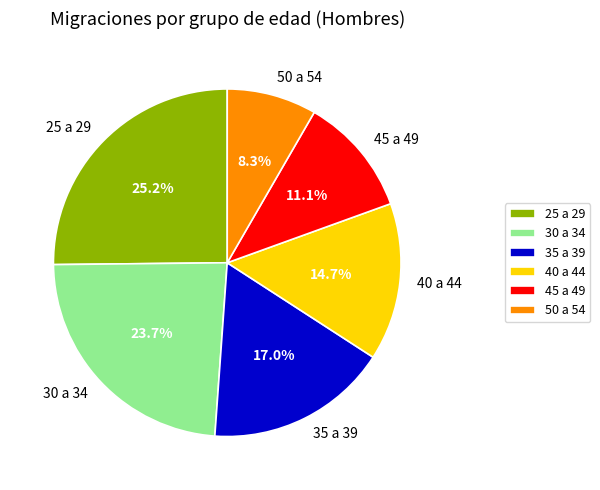

Which category has the smallest portion of the pie?

50 a 54